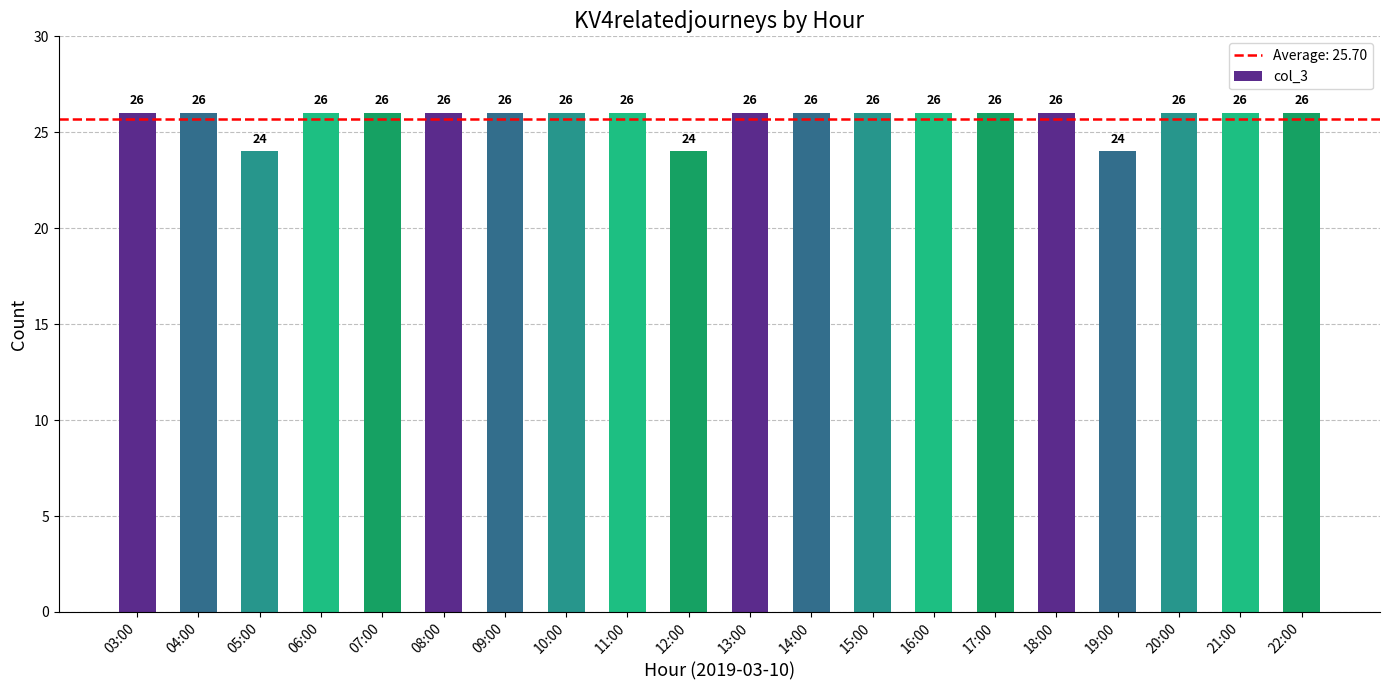

What is the average value?

26